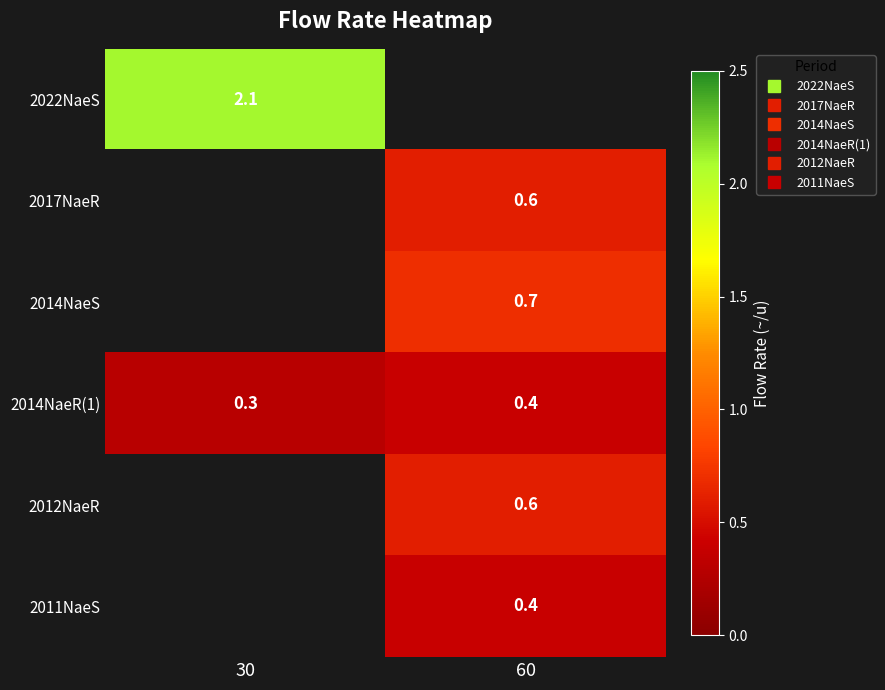

What is the difference between the 2014NaeR(1) values at 30 and 60?

0.1